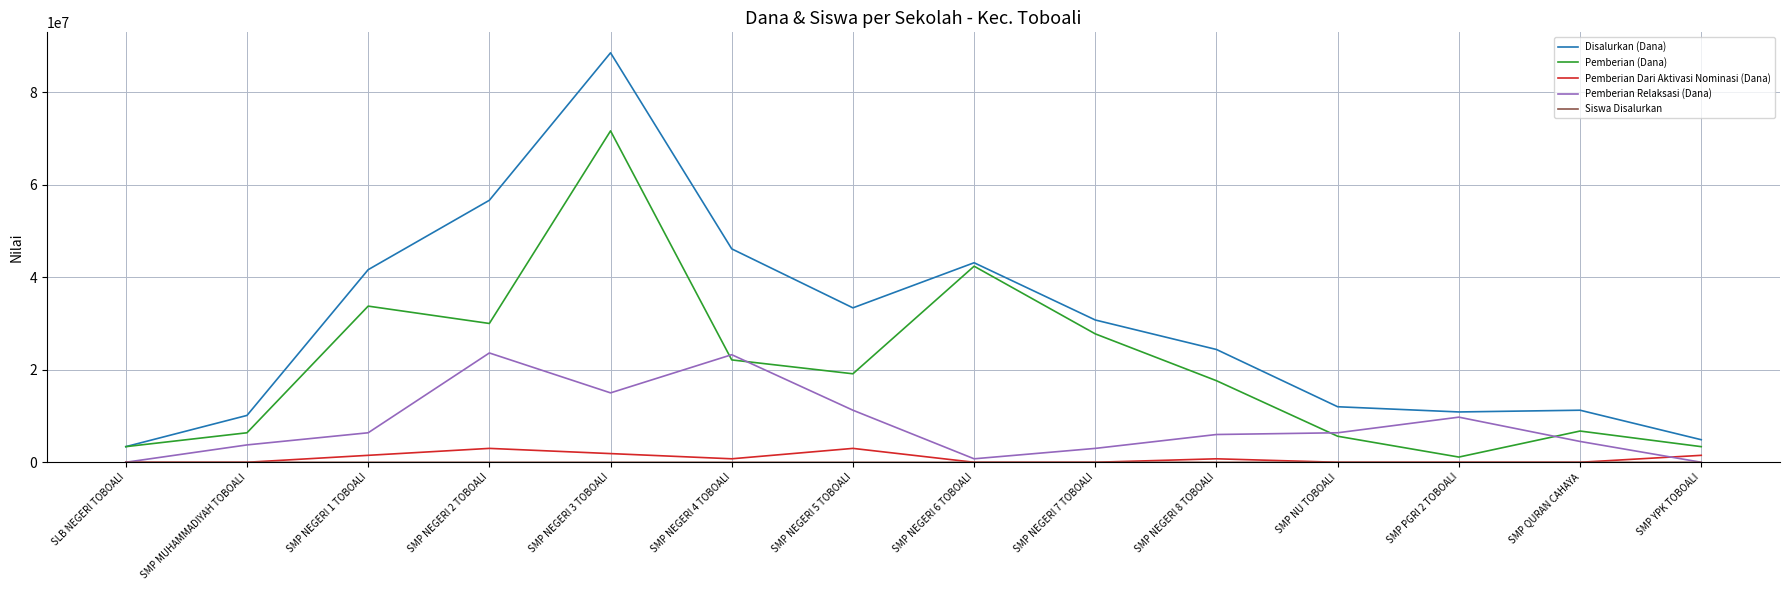

True or false: Pemberian Relaksasi (Dana) has a value of 0 at SMP YPK TOBOALI.

True